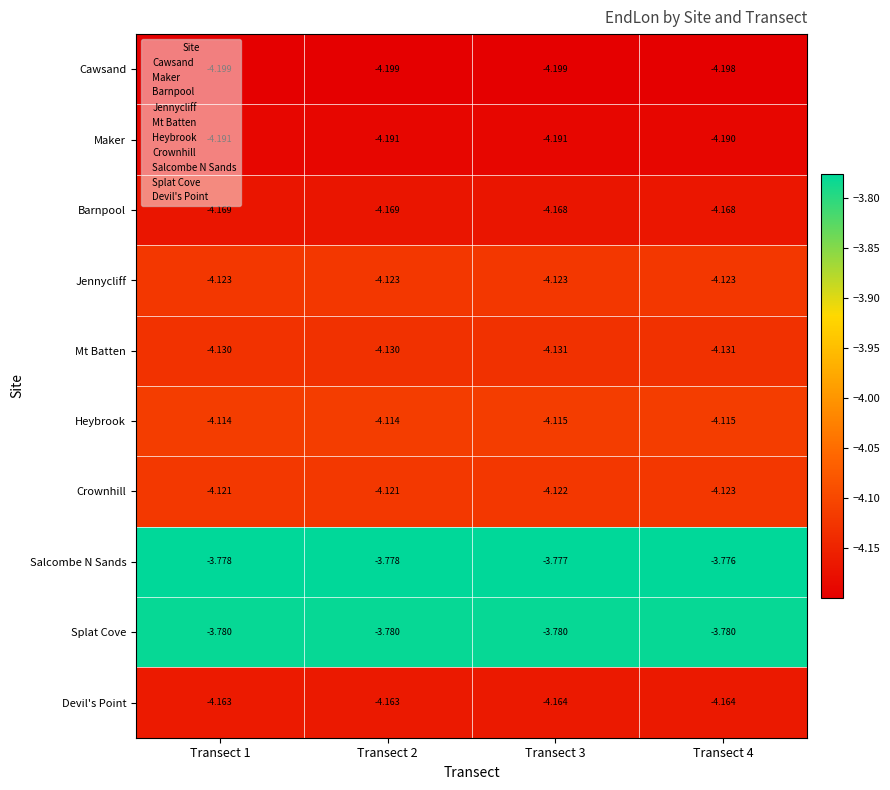

Which series has the largest total across all categories?

Salcombe N Sands